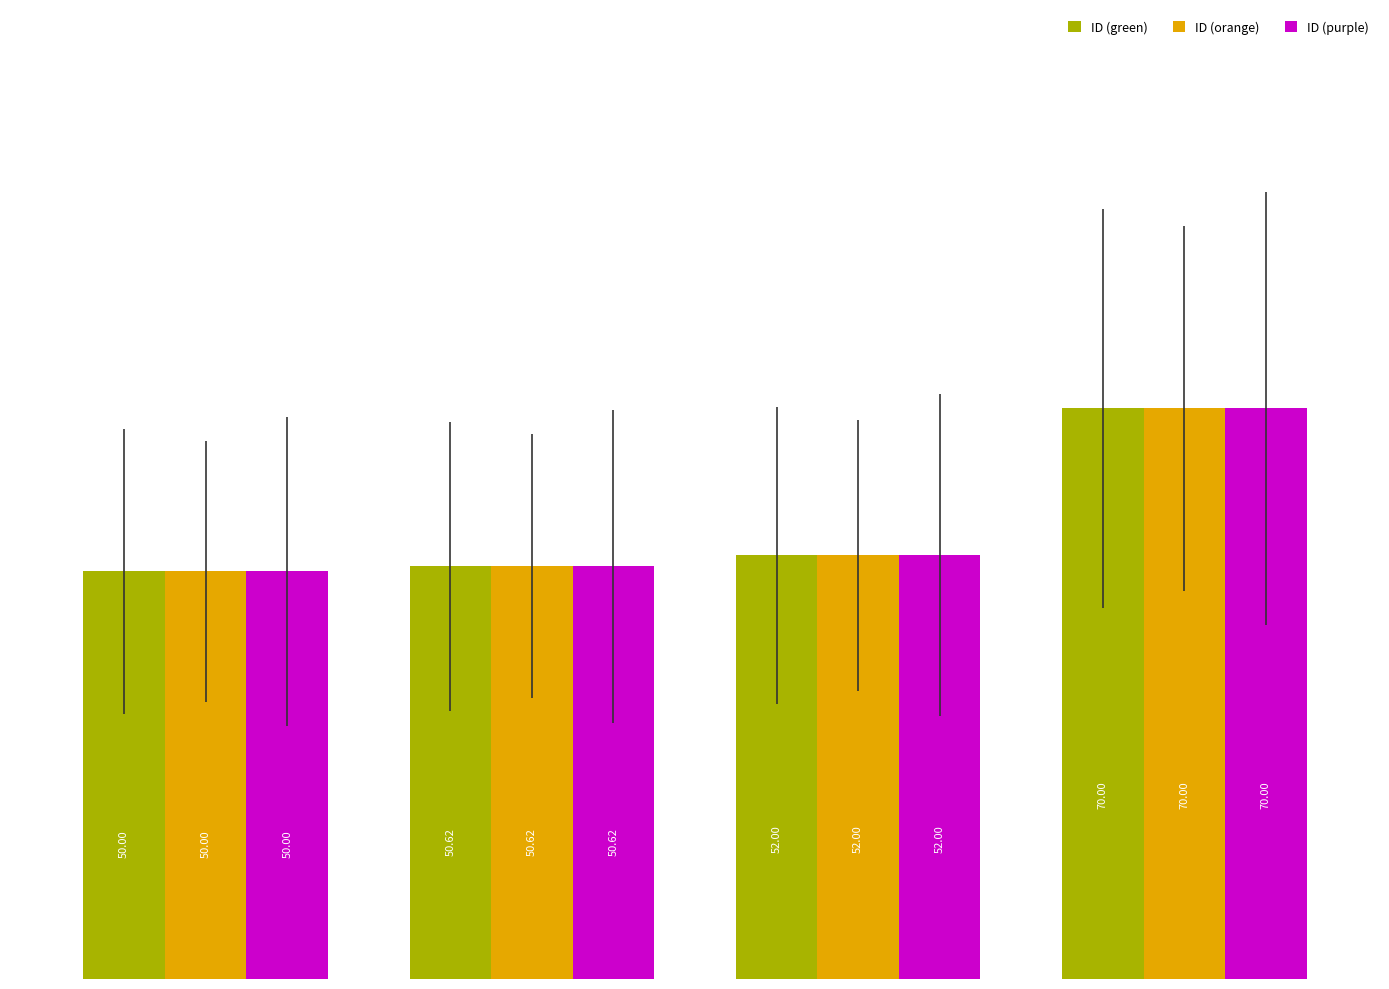

What is the minimum value shown in the chart?

50.0